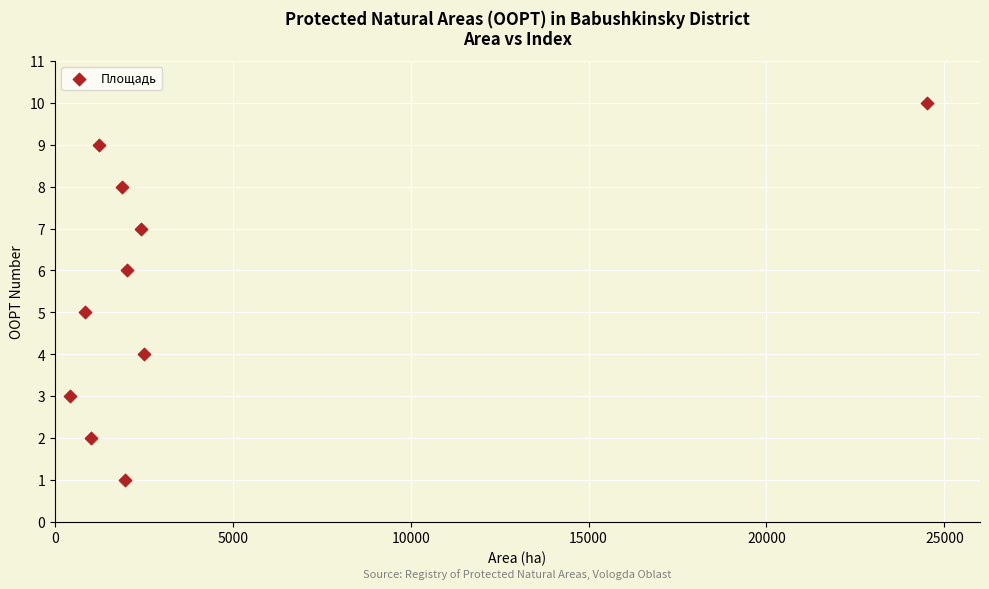

What is the average Y value?

6